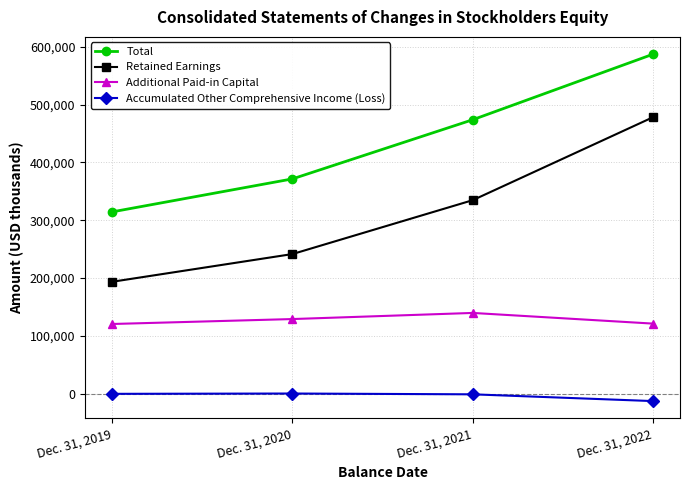

Count the number of data series in this chart.

4